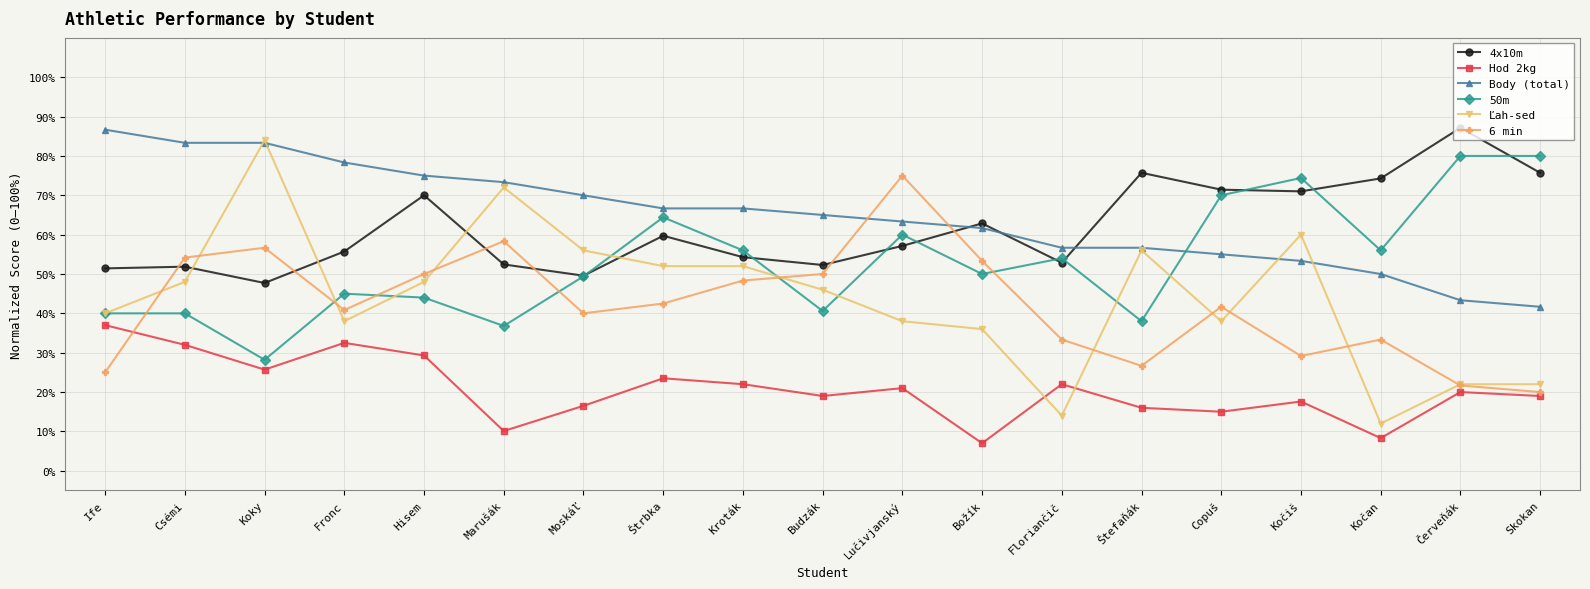

Which series changed the most between Lučivjanský and Božík?

6 min